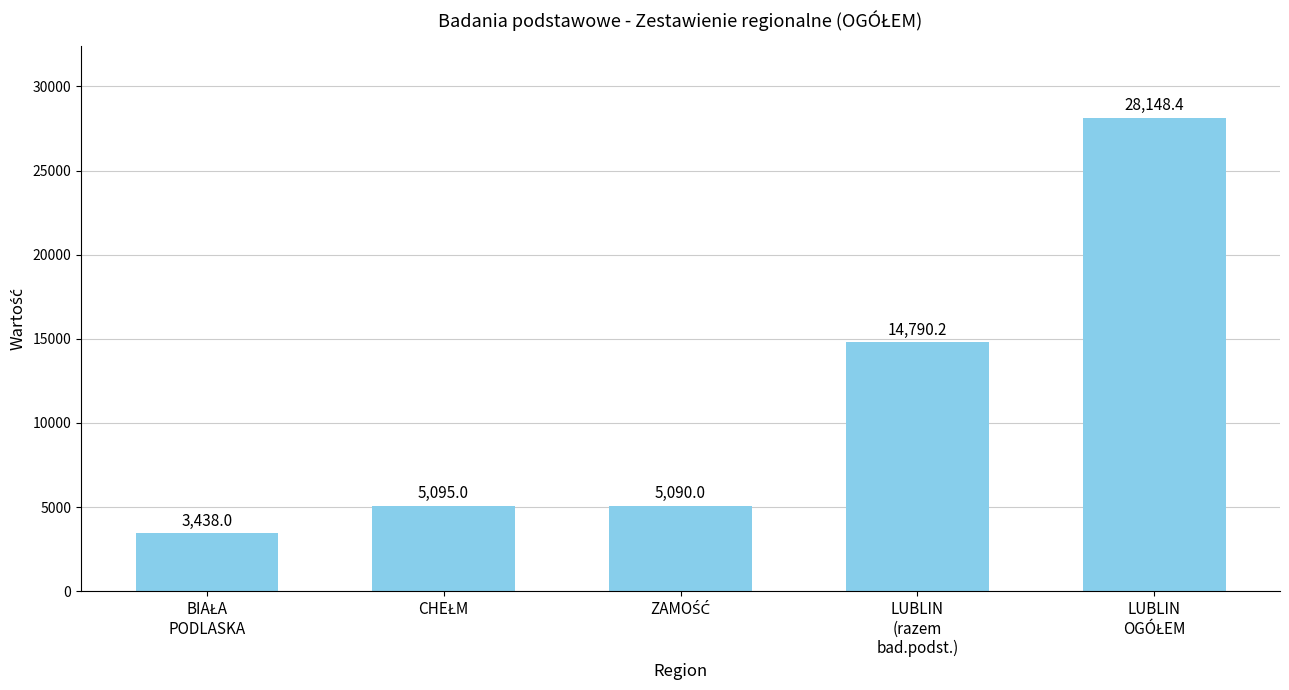

Does the chart contain any negative values?

No